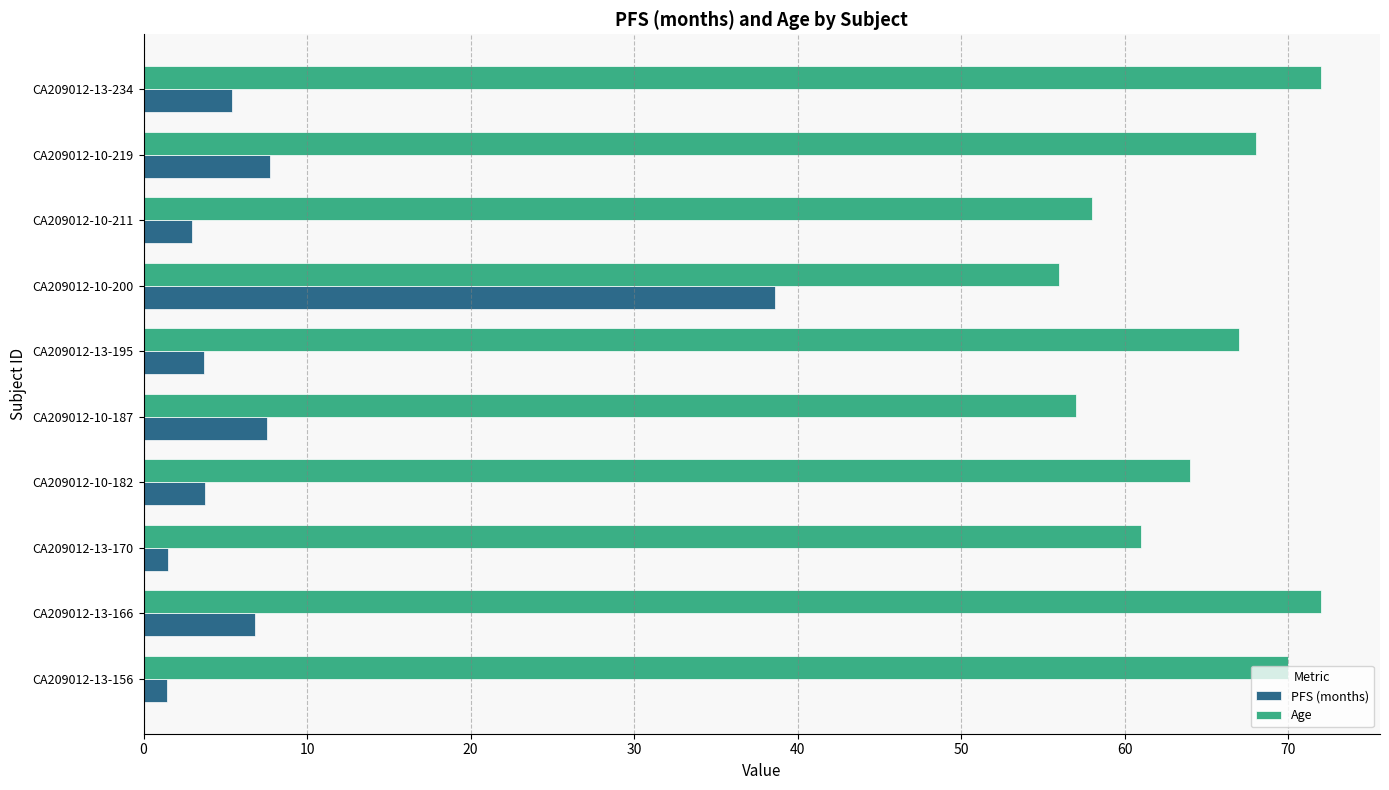

Is it true that Age equals 61.0 at CA209012-13-170?

True